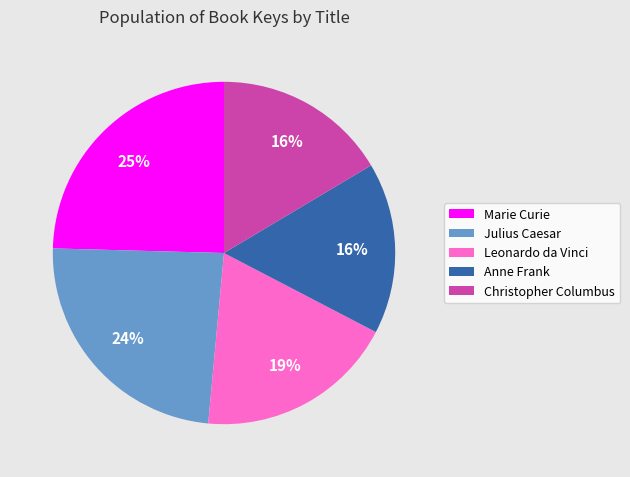

Do Anne Frank and Julius Caesar together represent more than half of the pie?

No